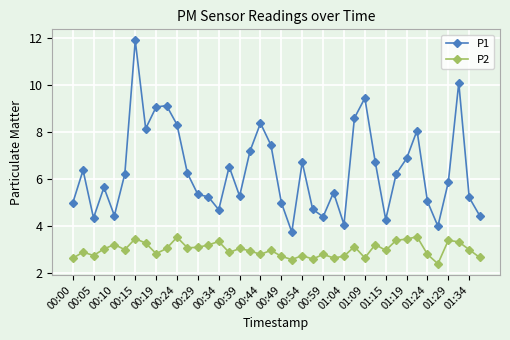

What is the greatest value displayed?

11.9